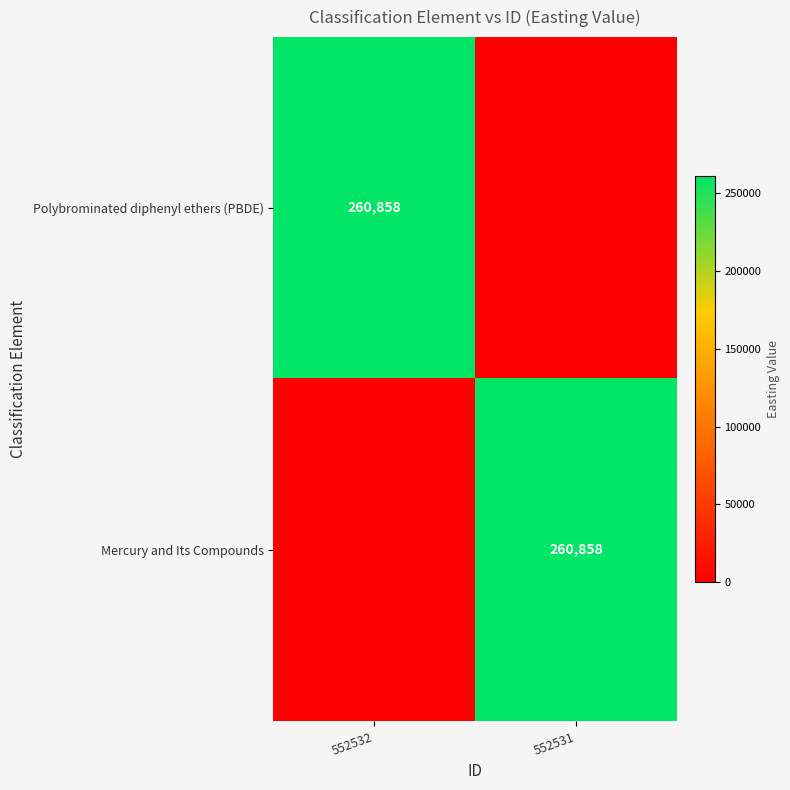

The Mercury and Its Compounds series shows 260858 at 552531. True or false?

True